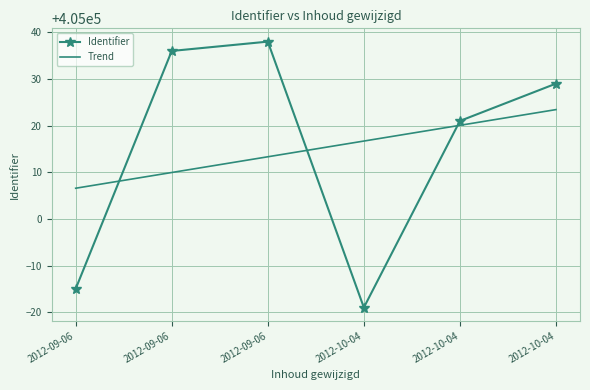

Is the value of Identifier at 2012-09-06 greater than the value of Trend at 2012-09-06?

No